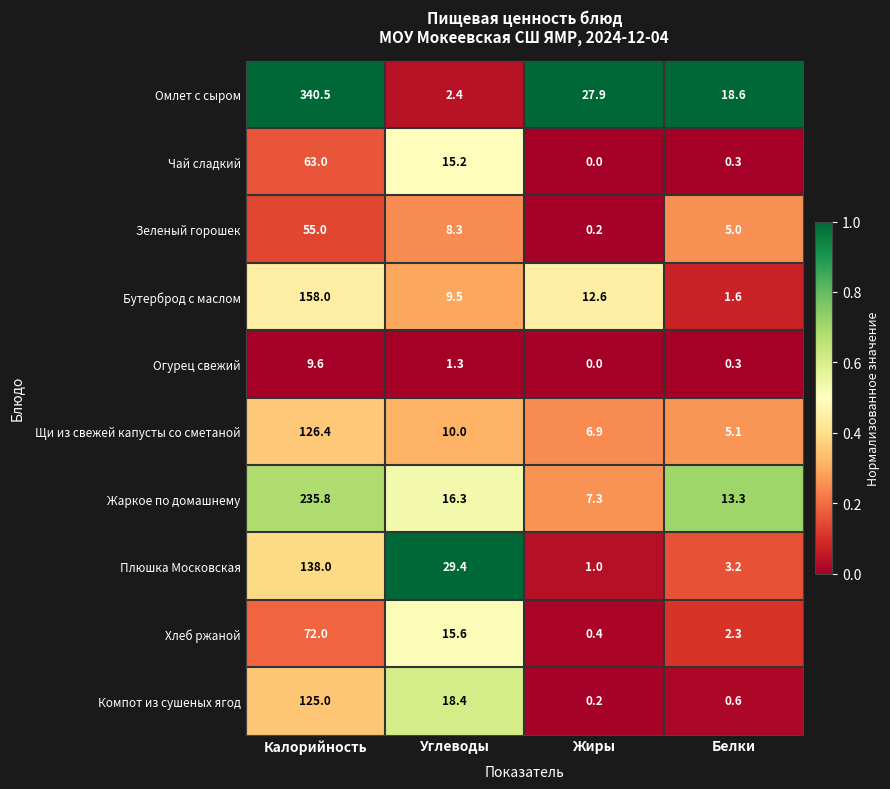

What is the greatest value displayed?

340.5